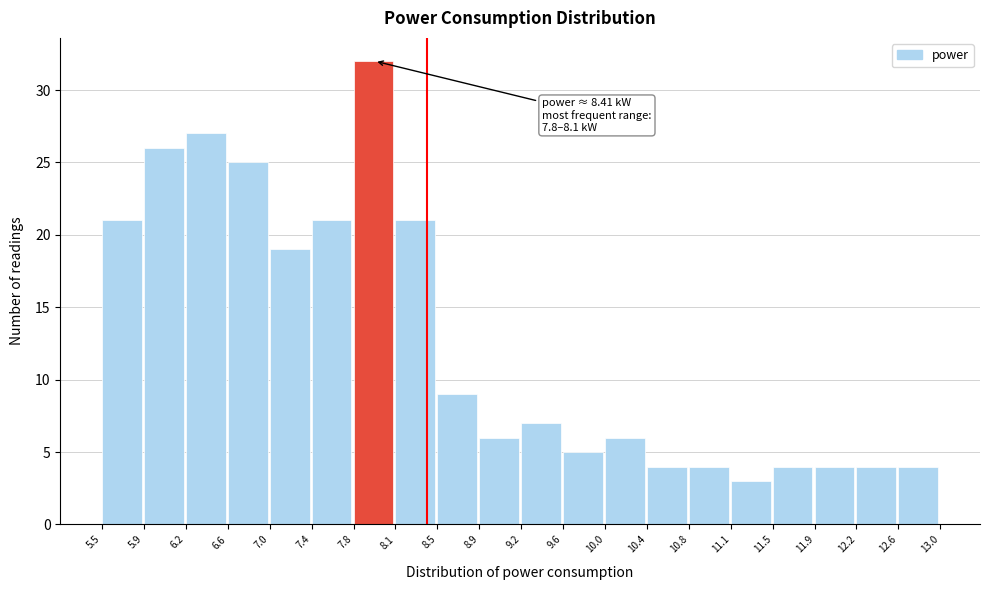

Which range on the x-axis has the tallest bar?

7.8 to 8.1